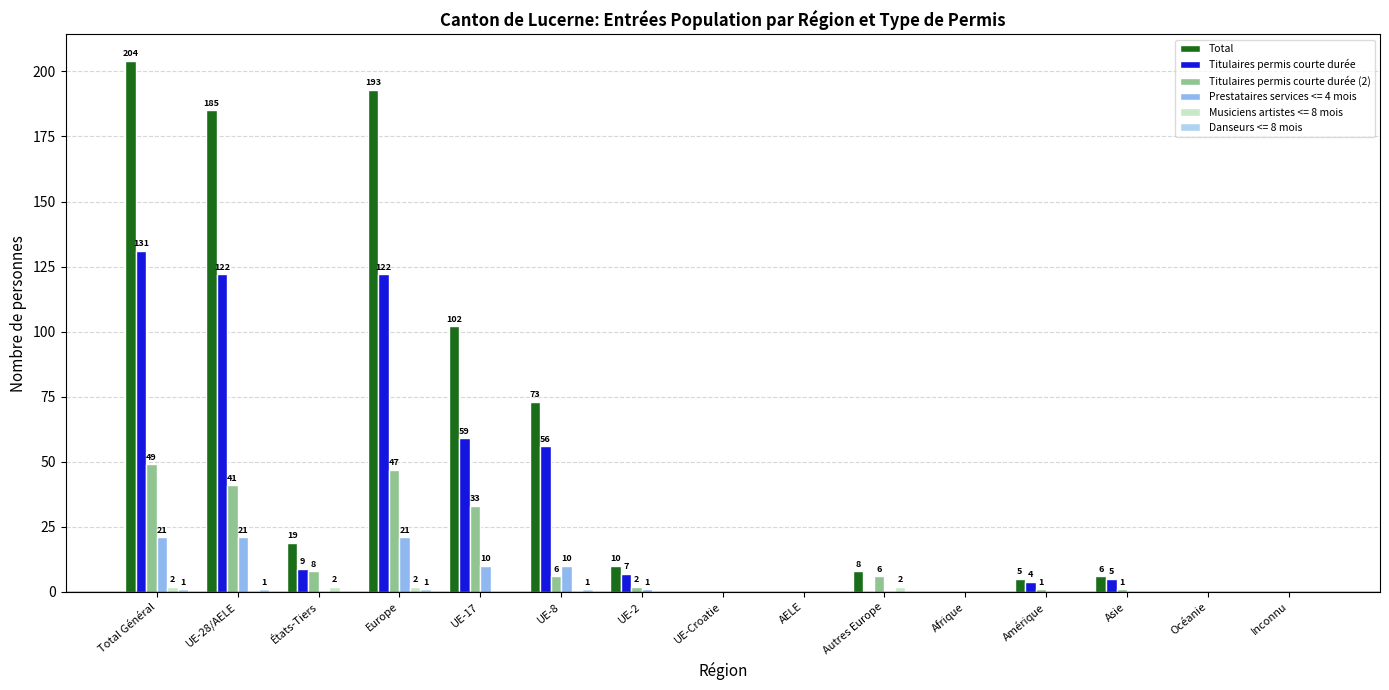

Which series has the largest total across all categories?

Total